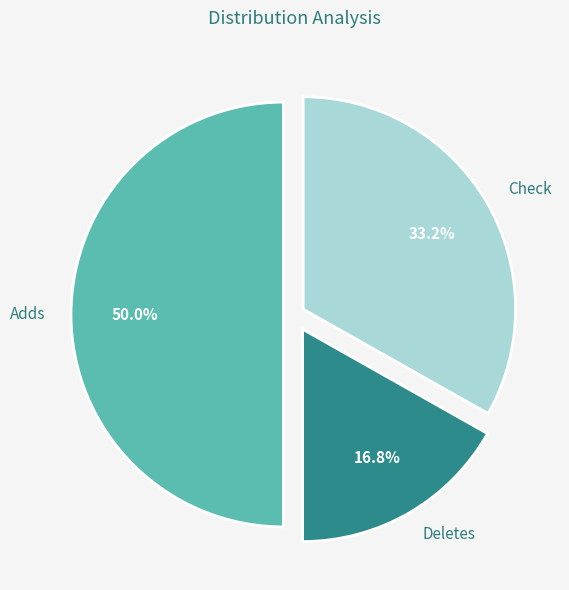

To the nearest percent, what is the average slice percentage?

33%